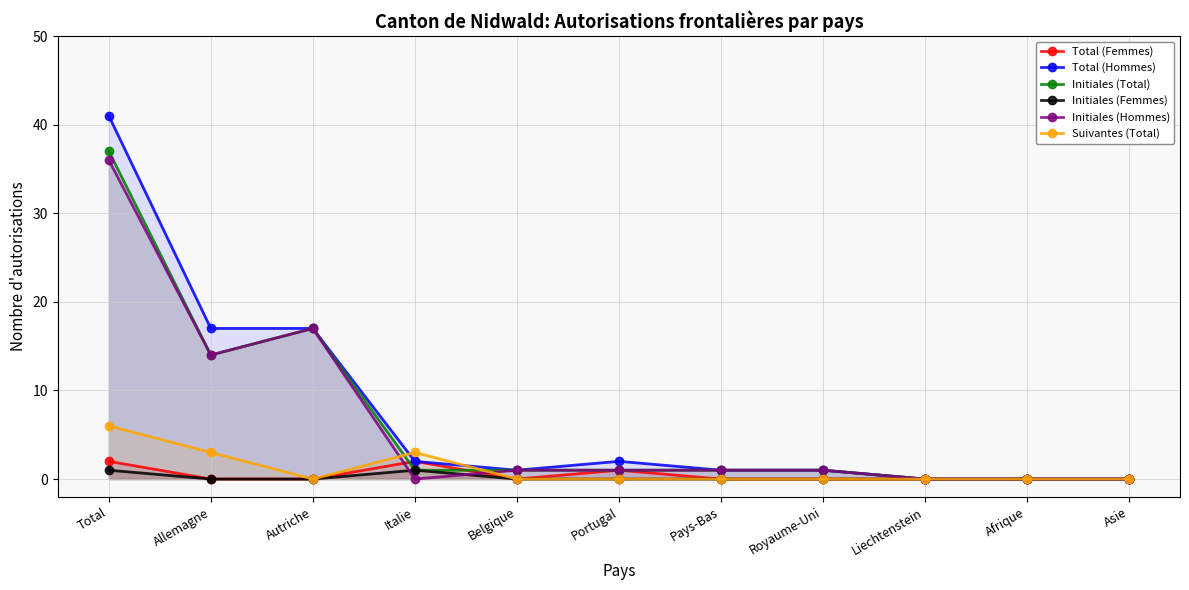

How many positive values does the Initiales (Total) series have?

8